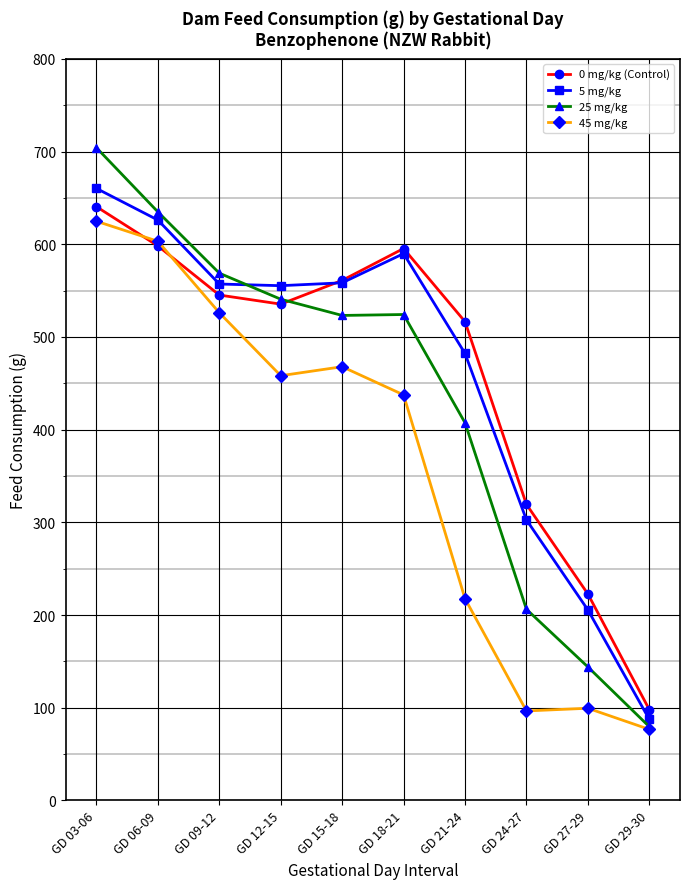

The value of 25 mg/kg at GD 27-29 is 144.1. True or false?

True